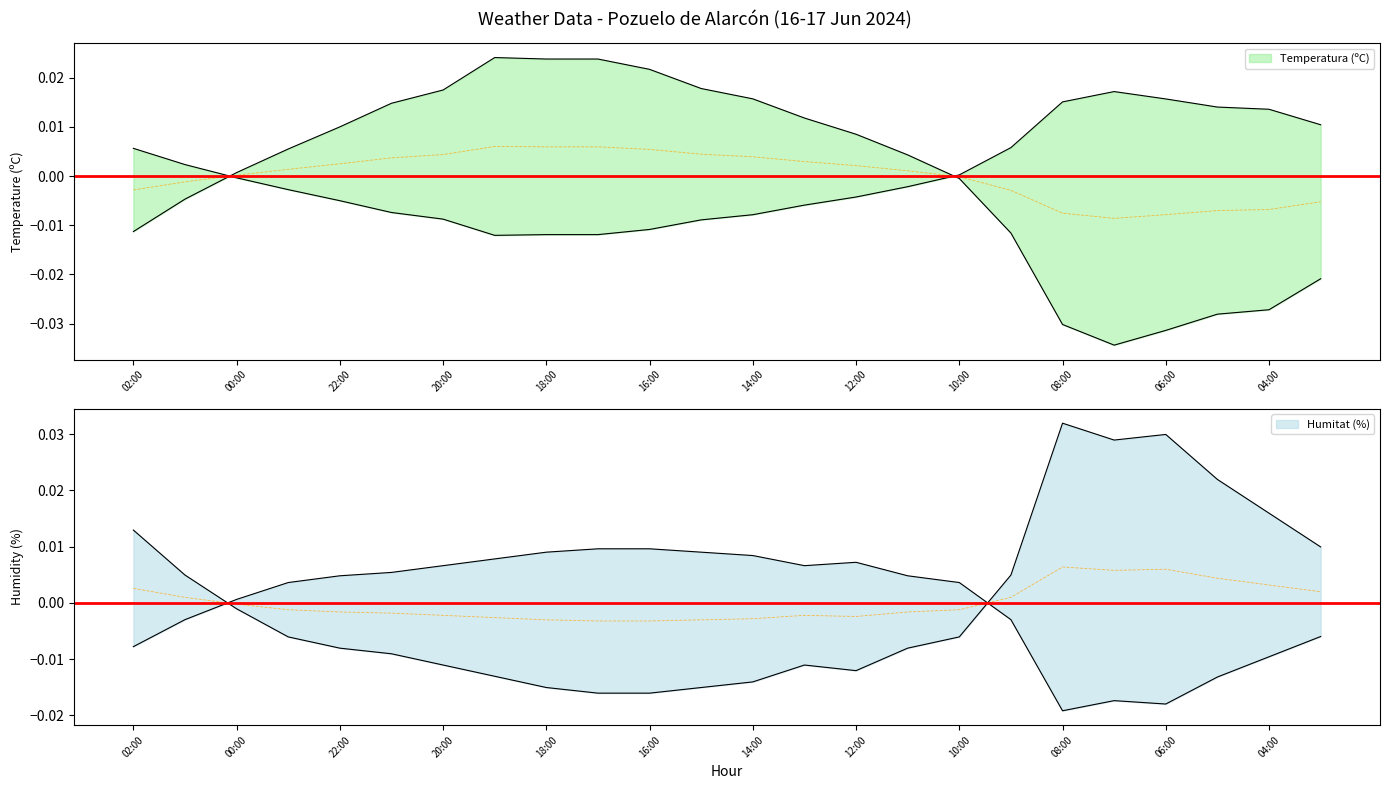

Between 23:00 and 06:00, which series saw the biggest shift?

Temperatura (ºC)